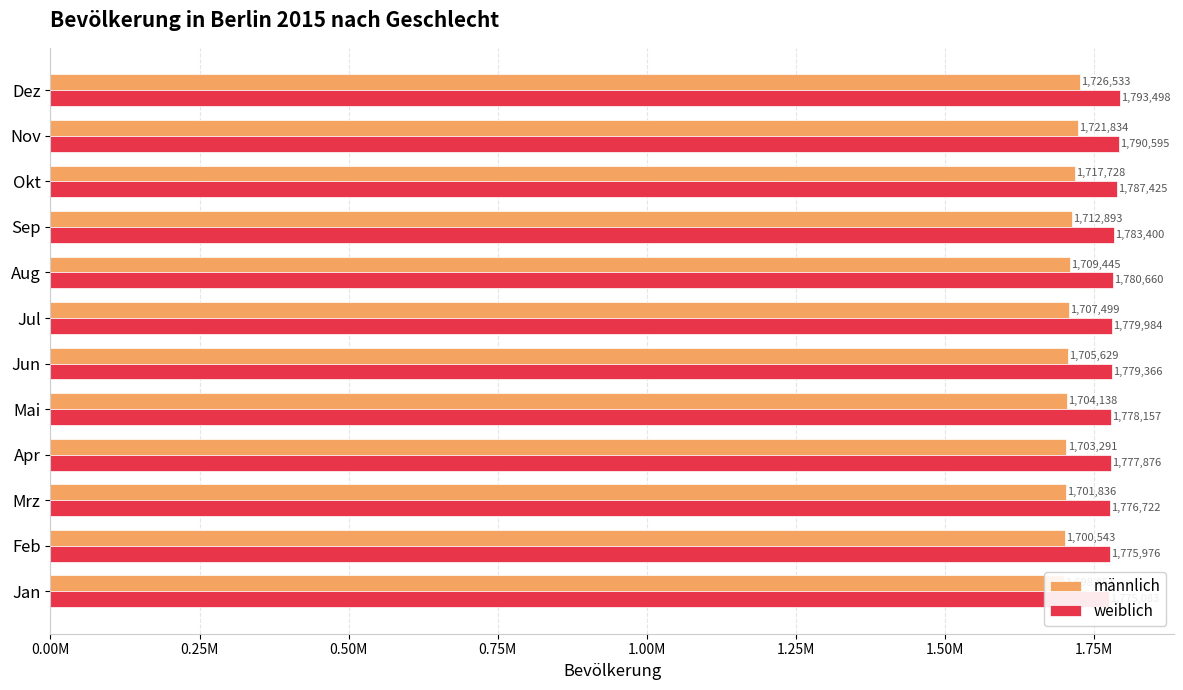

How many data points in weiblich are less than 1779984?

6